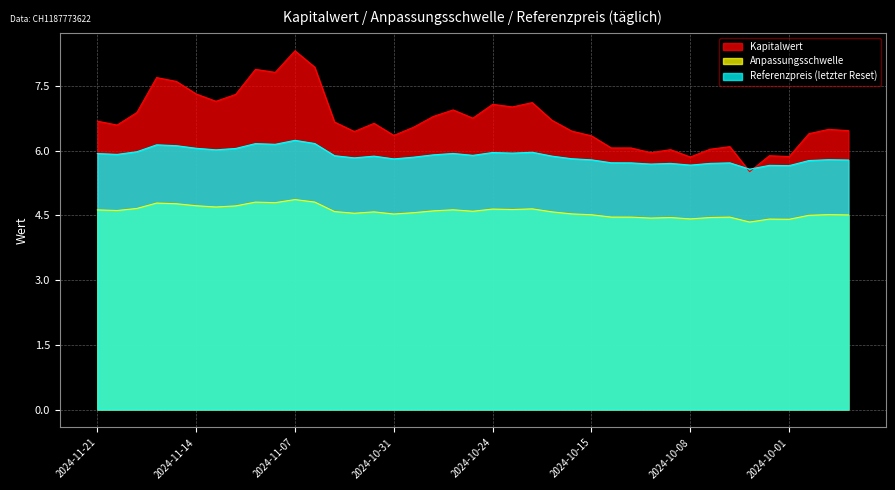

How many lines are shown in the chart?

3